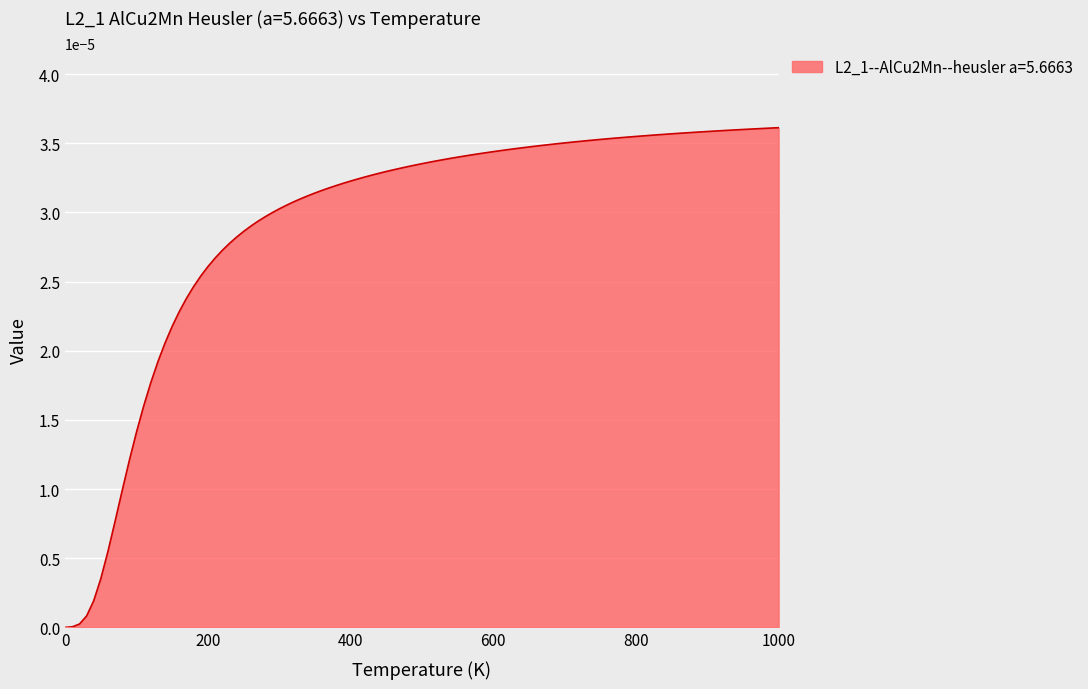

Is this an area chart (filled region under the line)?

Yes